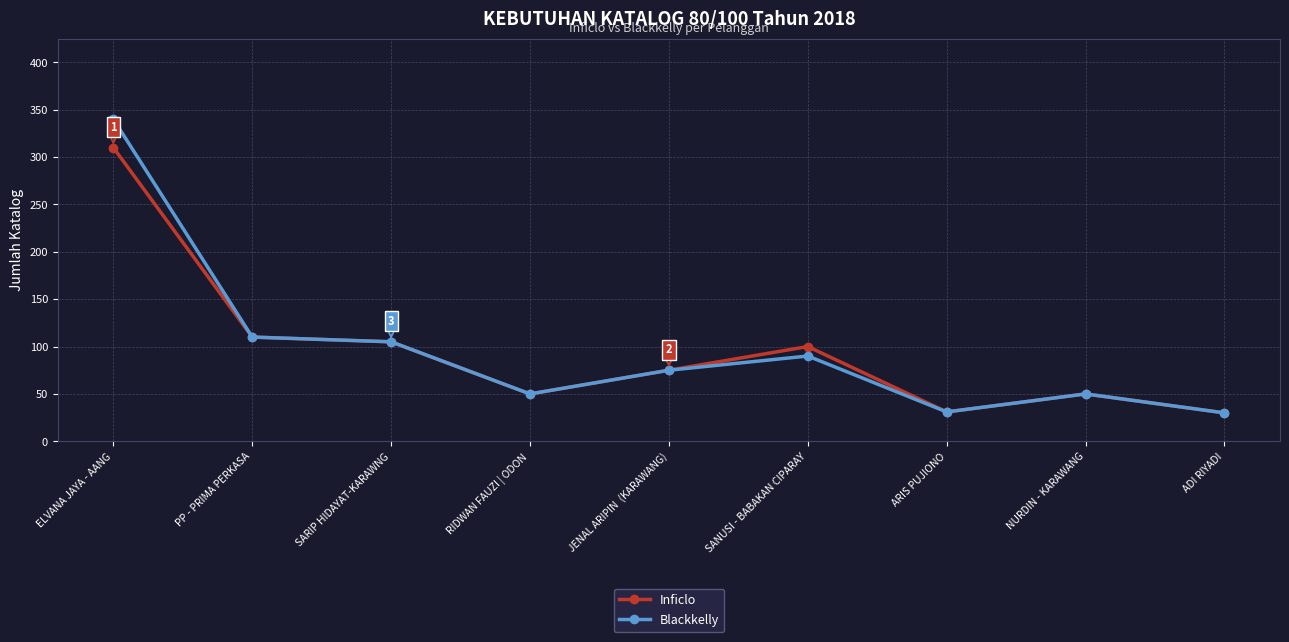

At how many categories does at least one series exceed 58?

5